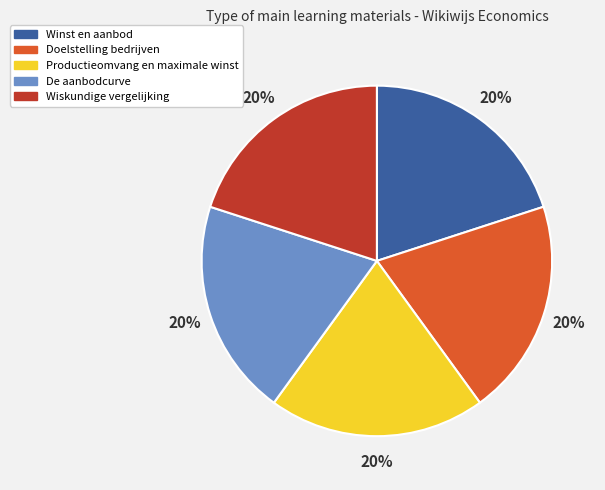

Does Wiskundige vergelijking represent more than half of the total?

No